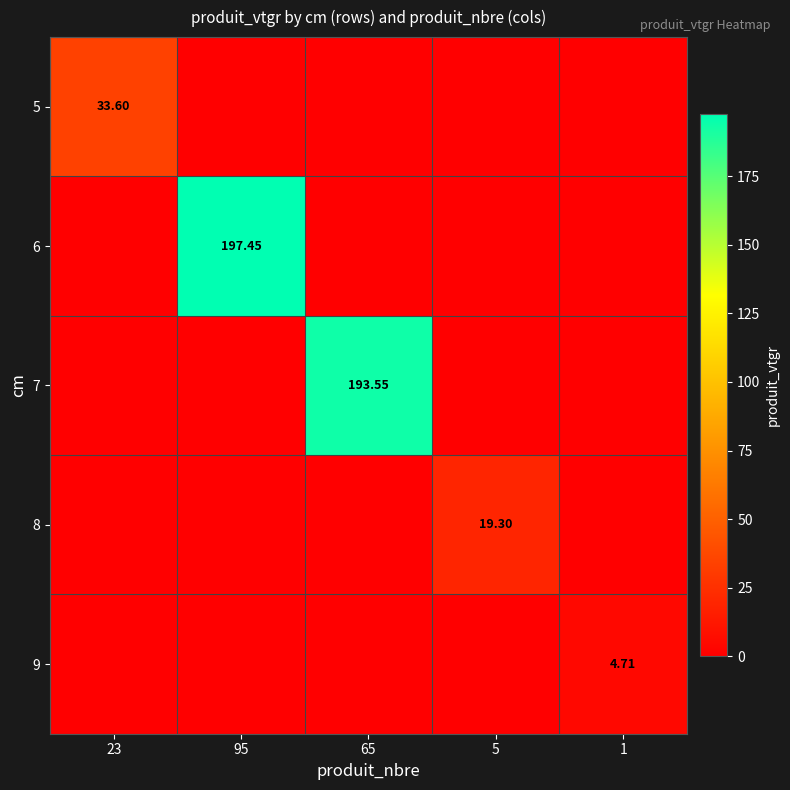

True or false: 9 has a value of 0.0 at 95.

True